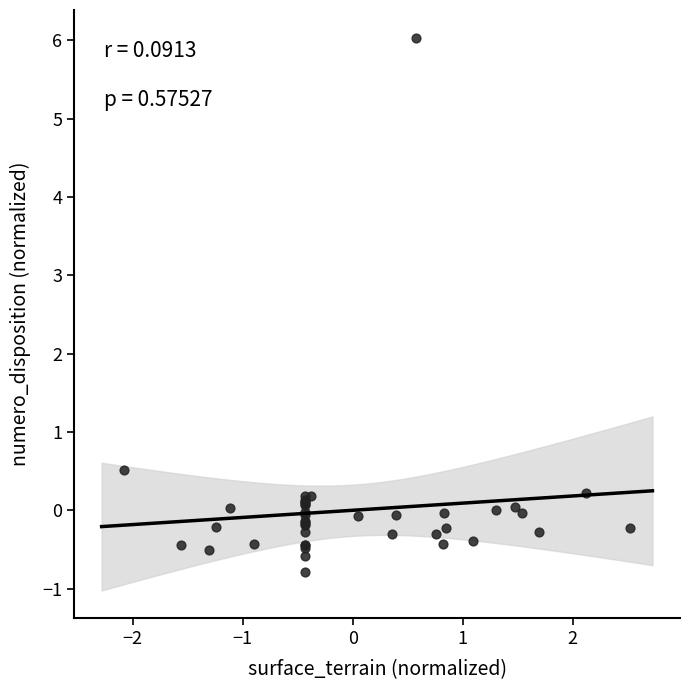

What Y value in the scatter plot is closest to 2?

0.5